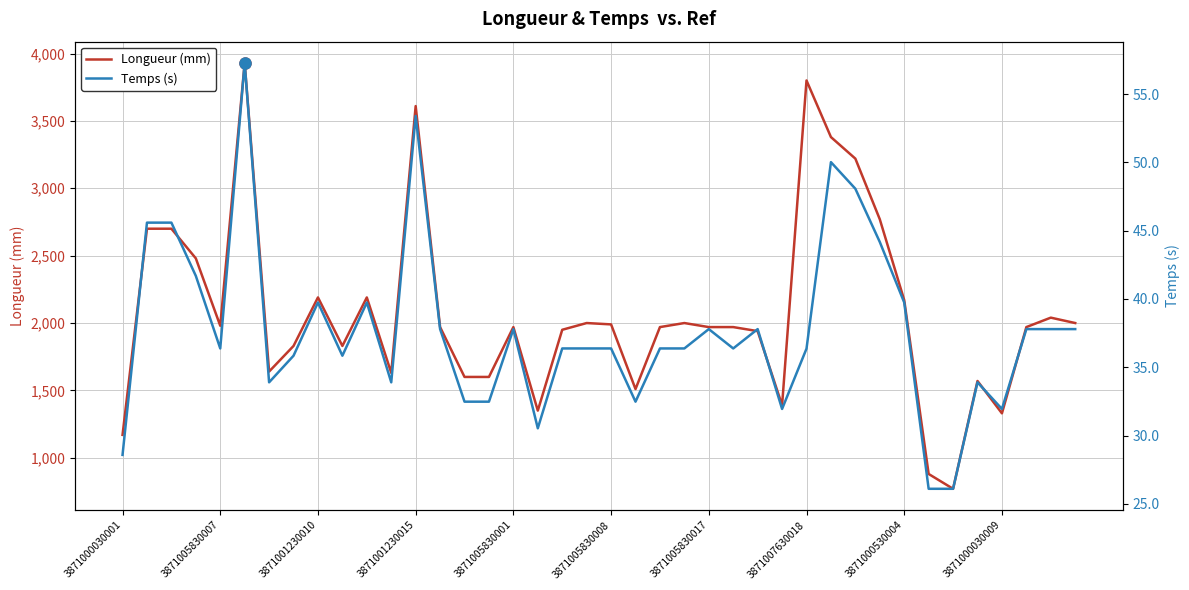

Is this an area chart (filled region under the line)?

No